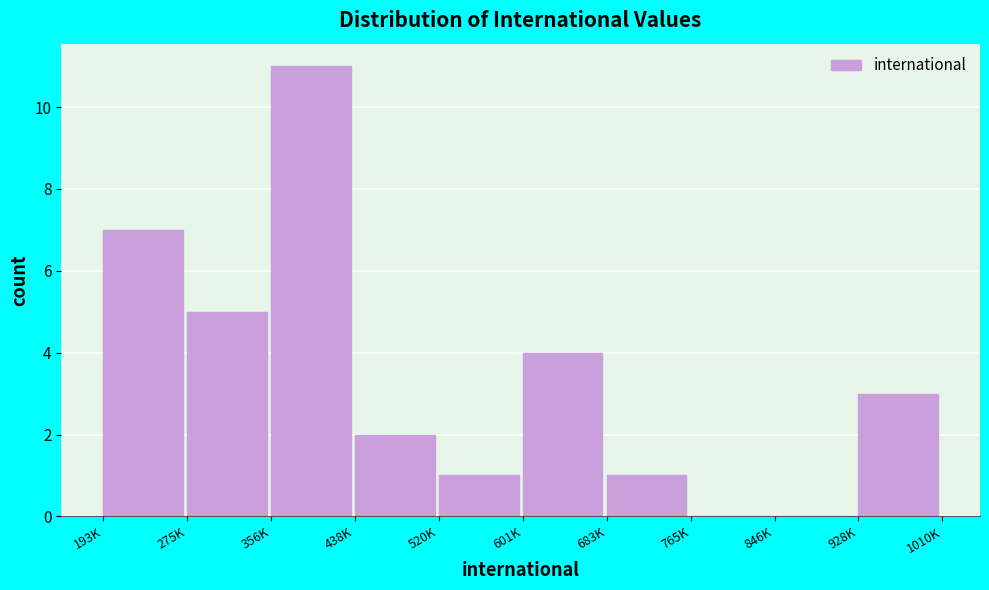

Reading left to right, extract all data points from this chart.

193K=7	275K=5	356K=11	438K=2	520K=1	601K=4	683K=1	765K=0	846K=0	928K=3